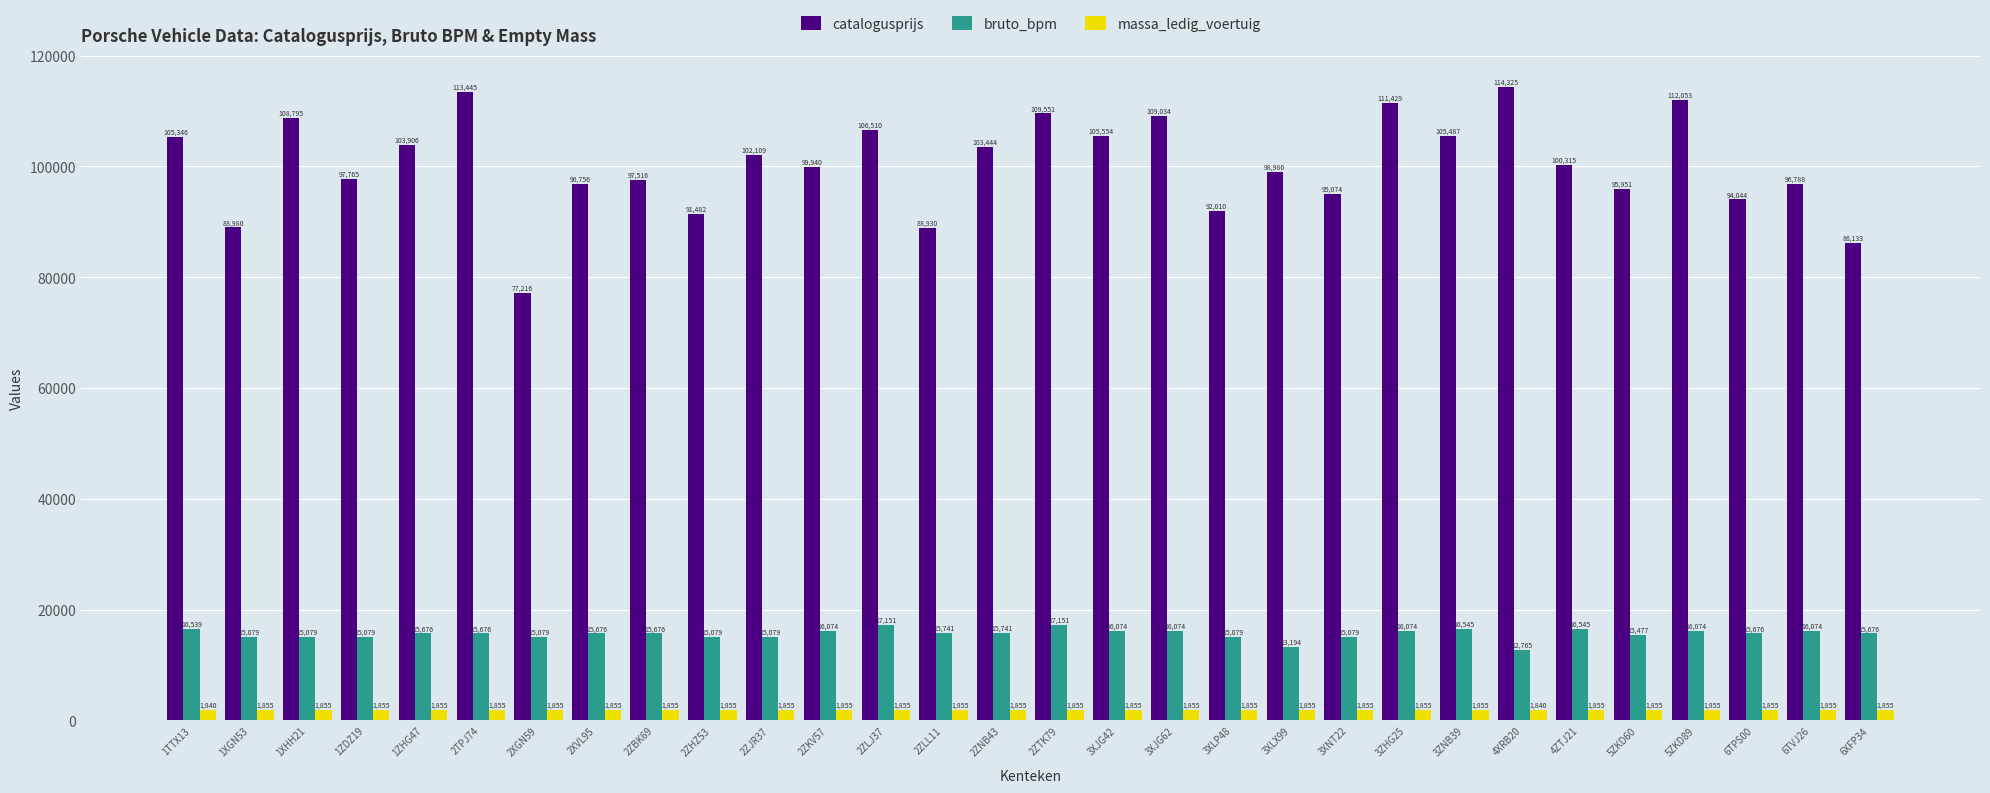

Reading right to left, extract all data points from this chart.

catalogusprijs: 6XFP34=86133	6TVJ26=96788	6TPS00=94044	5ZKD89=112053	5ZKD60=95951	4ZTJ21=100315	4XRB20=114325	3ZNB39=105487	3ZHG25=111429	3XNT22=95074	3XLX99=98986	3XLP48=92010	3XJG62=109034	3XJG42=105554	2ZTK79=109551	2ZNB43=103444	2ZLL11=88930	2ZLJ37=106510	2ZKV57=99940	2ZJR37=102109	2ZHZ53=91482	2ZBK69=97516	2XVL95=96756	2XGN59=77216	2TPJ74=113445	1ZHG47=103906	1ZDZ19=97765	1XHH21=108795	1XGN53=88980	1TTX13=105346
bruto_bpm: 6XFP34=15676	6TVJ26=16074	6TPS00=15676	5ZKD89=16074	5ZKD60=15477	4ZTJ21=16545	4XRB20=12765	3ZNB39=16545	3ZHG25=16074	3XNT22=15079	3XLX99=13194	3XLP48=15079	3XJG62=16074	3XJG42=16074	2ZTK79=17151	2ZNB43=15741	2ZLL11=15741	2ZLJ37=17151	2ZKV57=16074	2ZJR37=15079	2ZHZ53=15079	2ZBK69=15676	2XVL95=15676	2XGN59=15079	2TPJ74=15676	1ZHG47=15676	1ZDZ19=15079	1XHH21=15079	1XGN53=15079	1TTX13=16539
massa_ledig_voertuig: 6XFP34=1855	6TVJ26=1855	6TPS00=1855	5ZKD89=1855	5ZKD60=1855	4ZTJ21=1855	4XRB20=1840	3ZNB39=1855	3ZHG25=1855	3XNT22=1855	3XLX99=1855	3XLP48=1855	3XJG62=1855	3XJG42=1855	2ZTK79=1855	2ZNB43=1855	2ZLL11=1855	2ZLJ37=1855	2ZKV57=1855	2ZJR37=1855	2ZHZ53=1855	2ZBK69=1855	2XVL95=1855	2XGN59=1855	2TPJ74=1855	1ZHG47=1855	1ZDZ19=1855	1XHH21=1855	1XGN53=1855	1TTX13=1840